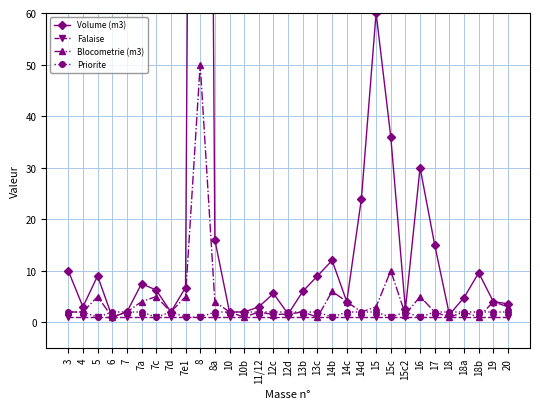

The value of Blocometrie (m3) at 6 is 1.5. True or false?

False